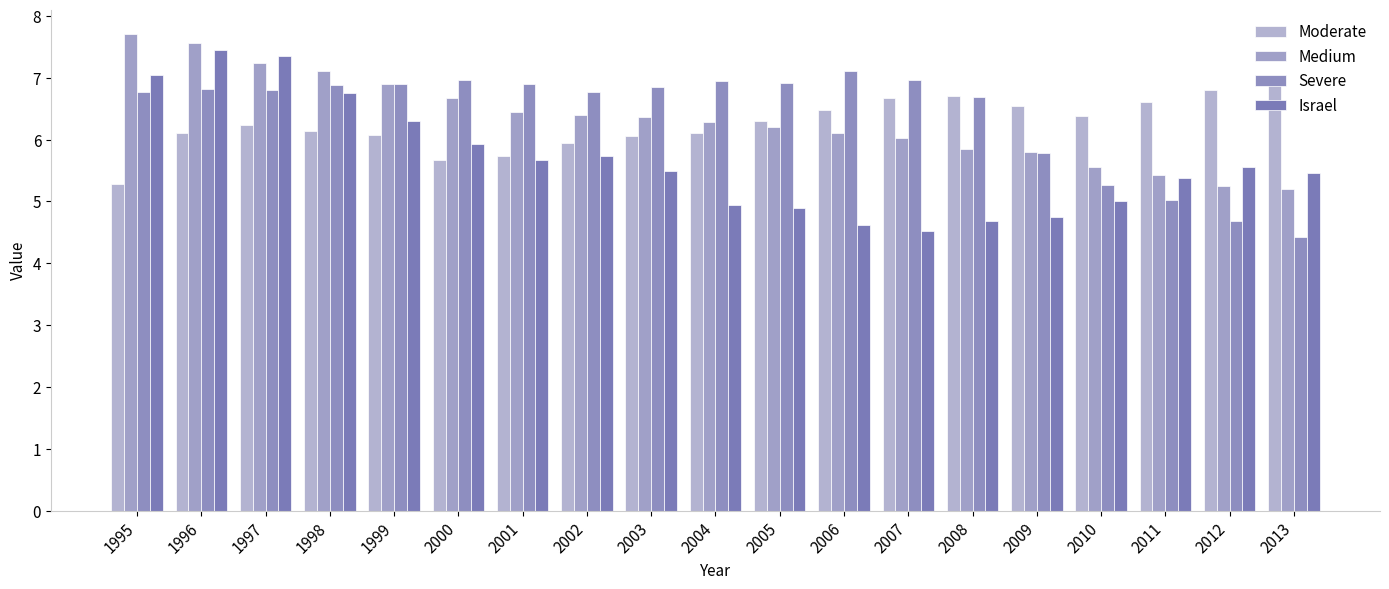

At how many categories does at least one series exceed 6?

19